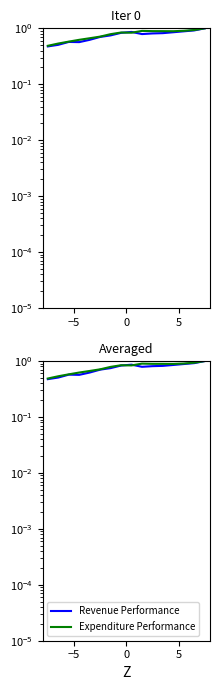

What is the average value of the Expenditure Performance series?

0.8